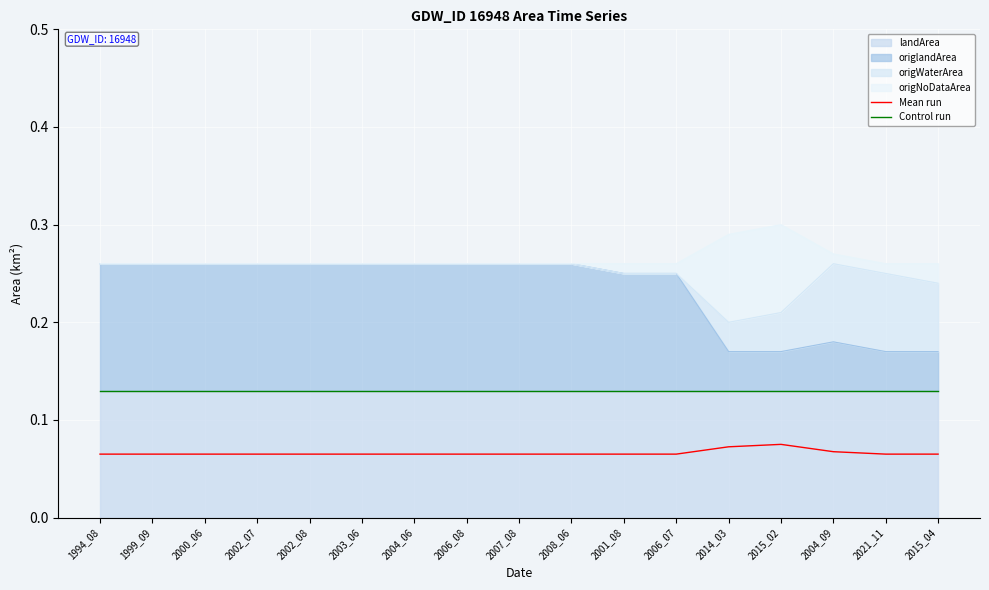

Between 1999_09 and 2002_08, which is larger?

1999_09